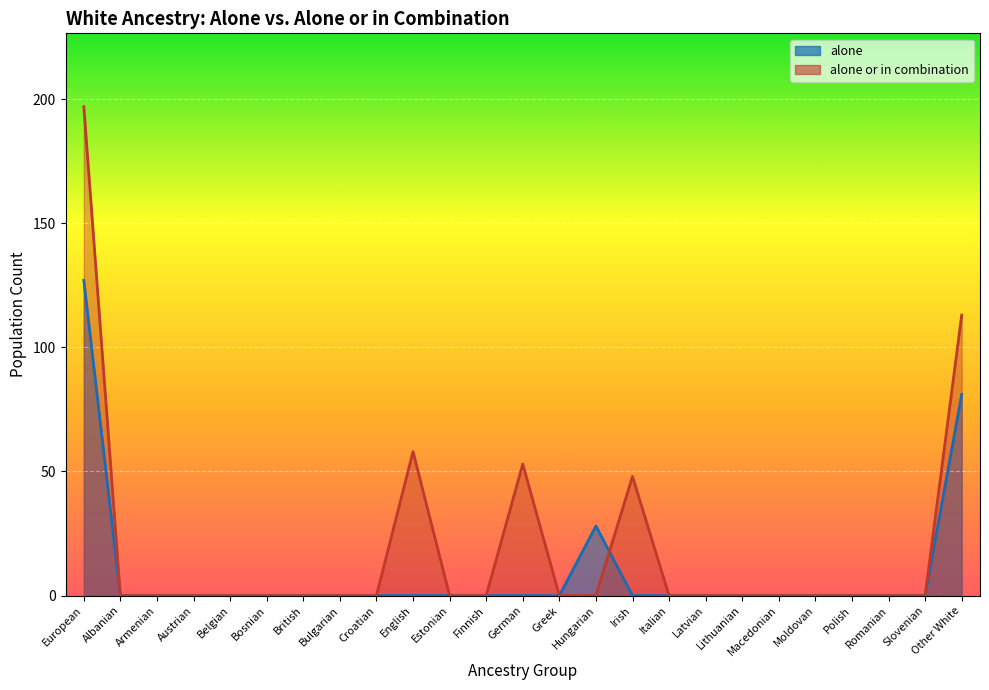

Reading left to right, list all the values displayed in this chart.

alone: European=127	Albanian=0	Armenian=0	Austrian=0	Belgian=0	Bosnian=0	British=0	Bulgarian=0	Croatian=0	English=0	Estonian=0	Finnish=0	German=0	Greek=0	Hungarian=28	Irish=0	Italian=0	Latvian=0	Lithuanian=0	Macedonian=0	Moldovan=0	Polish=0	Romanian=0	Slovenian=0	Other White=81
alone or in combination: European=197	Albanian=0	Armenian=0	Austrian=0	Belgian=0	Bosnian=0	British=0	Bulgarian=0	Croatian=0	English=58	Estonian=0	Finnish=0	German=53	Greek=0	Hungarian=0	Irish=48	Italian=0	Latvian=0	Lithuanian=0	Macedonian=0	Moldovan=0	Polish=0	Romanian=0	Slovenian=0	Other White=113